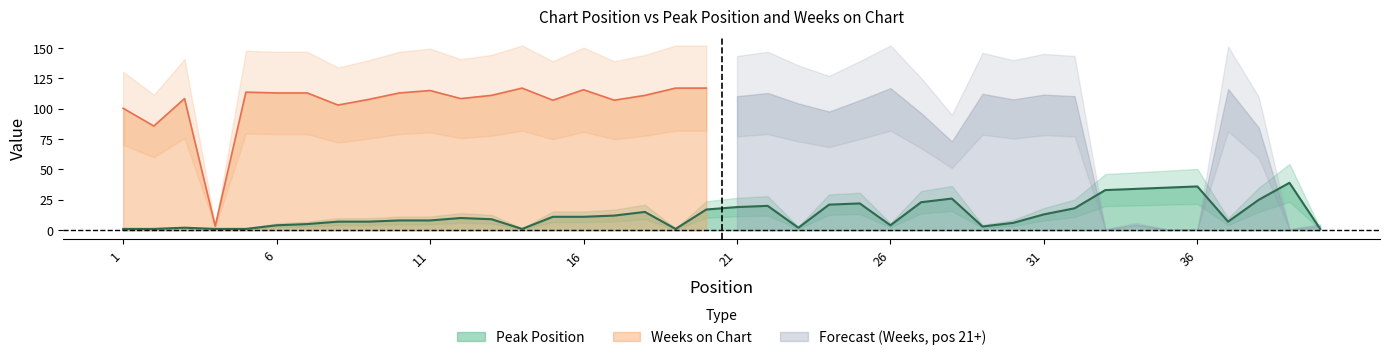

What is the difference between the second highest and second lowest values?

35